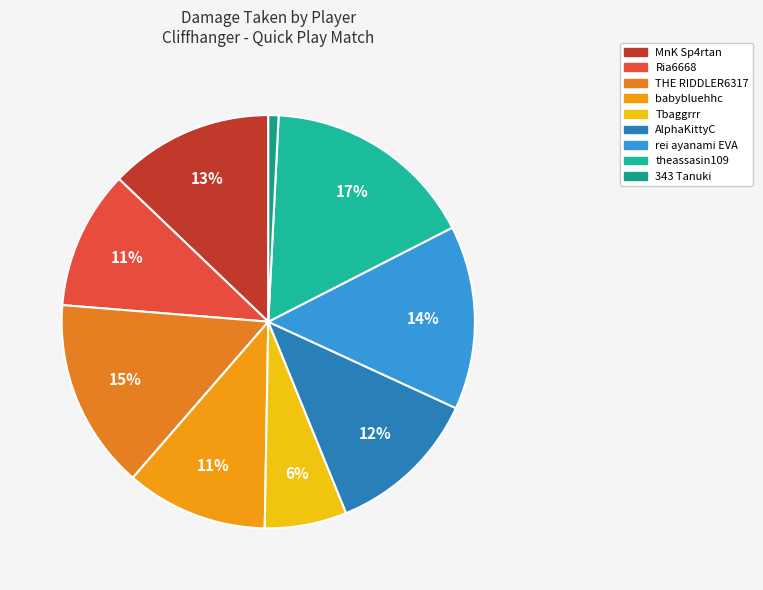

Which category has the biggest portion of the pie?

theassasin109